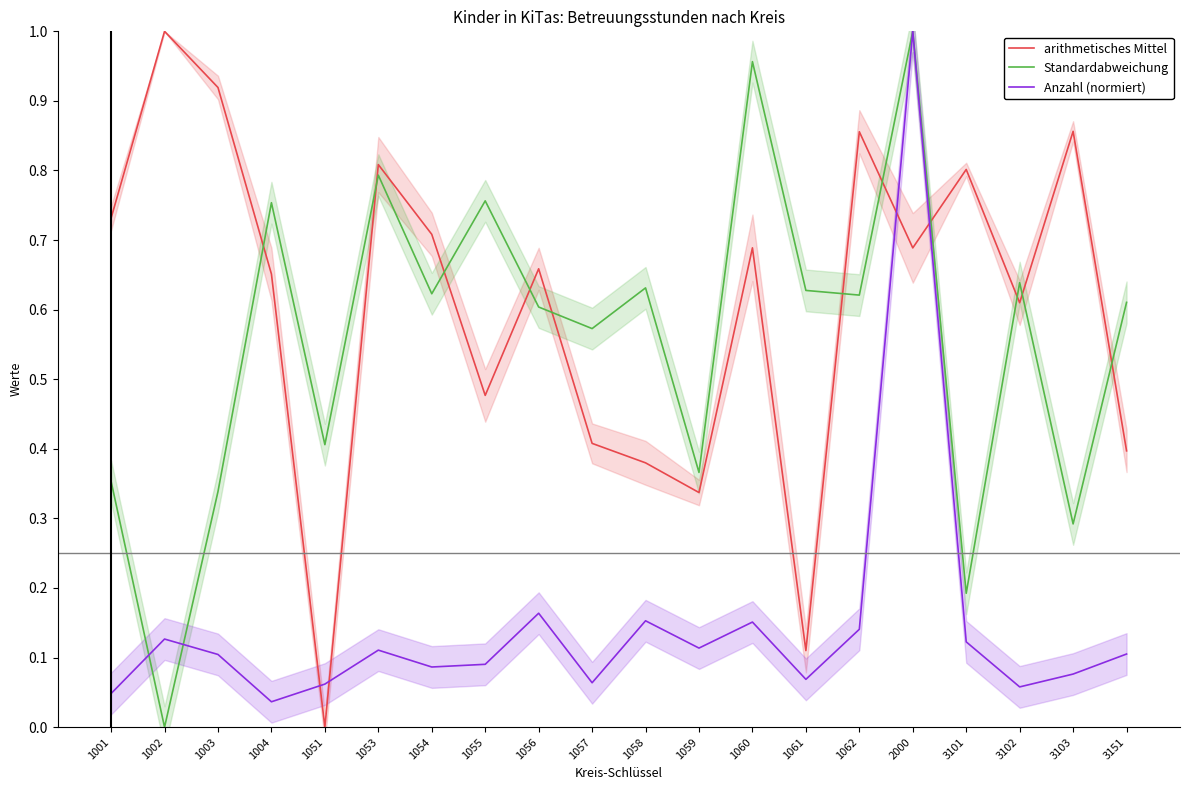

What is the value of the Standardabweichung point at the 11th from the left?

0.6